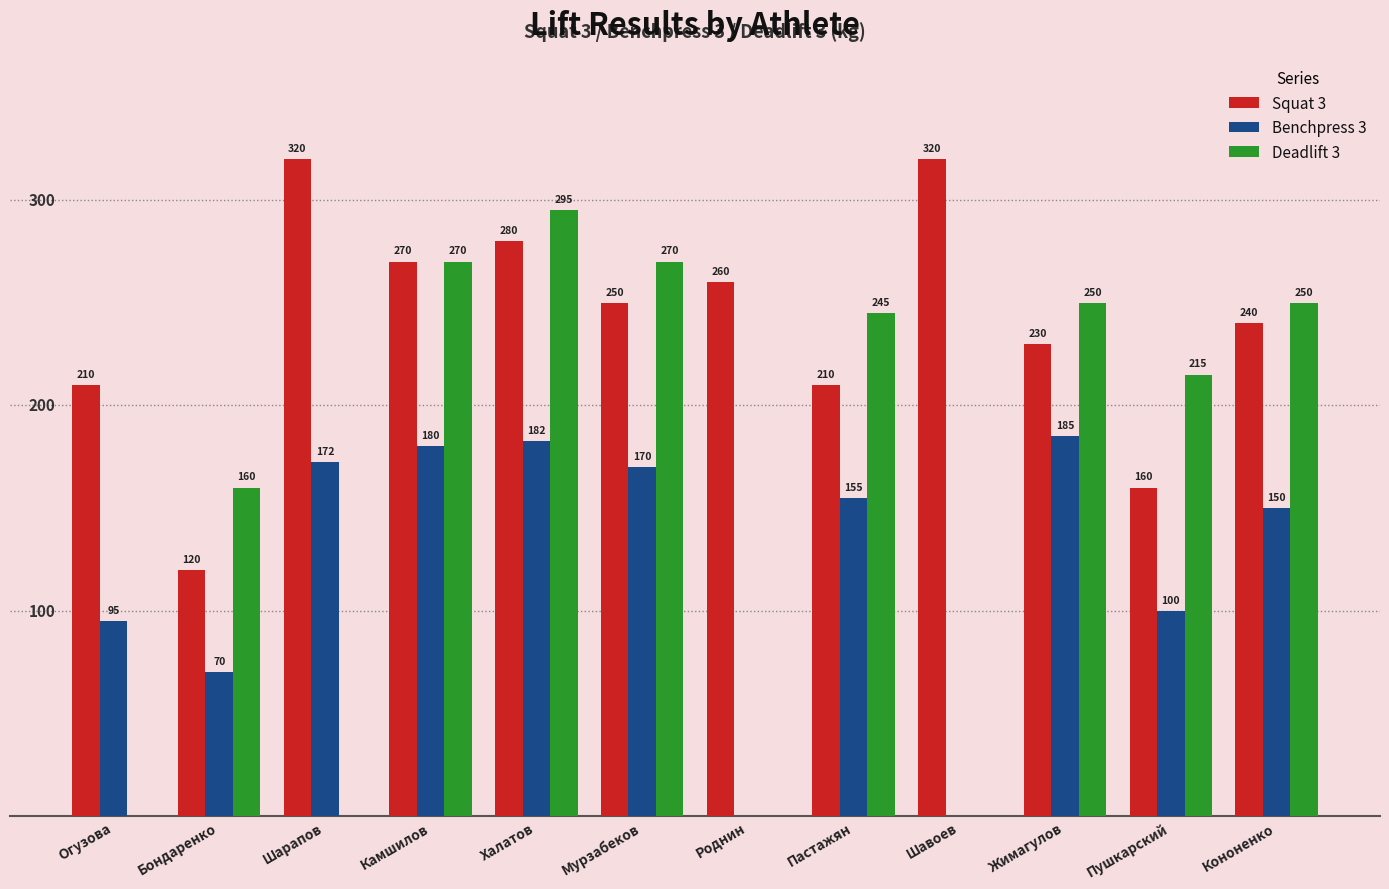

Where is Benchpress 3 nearest to the value 92?

Огузова